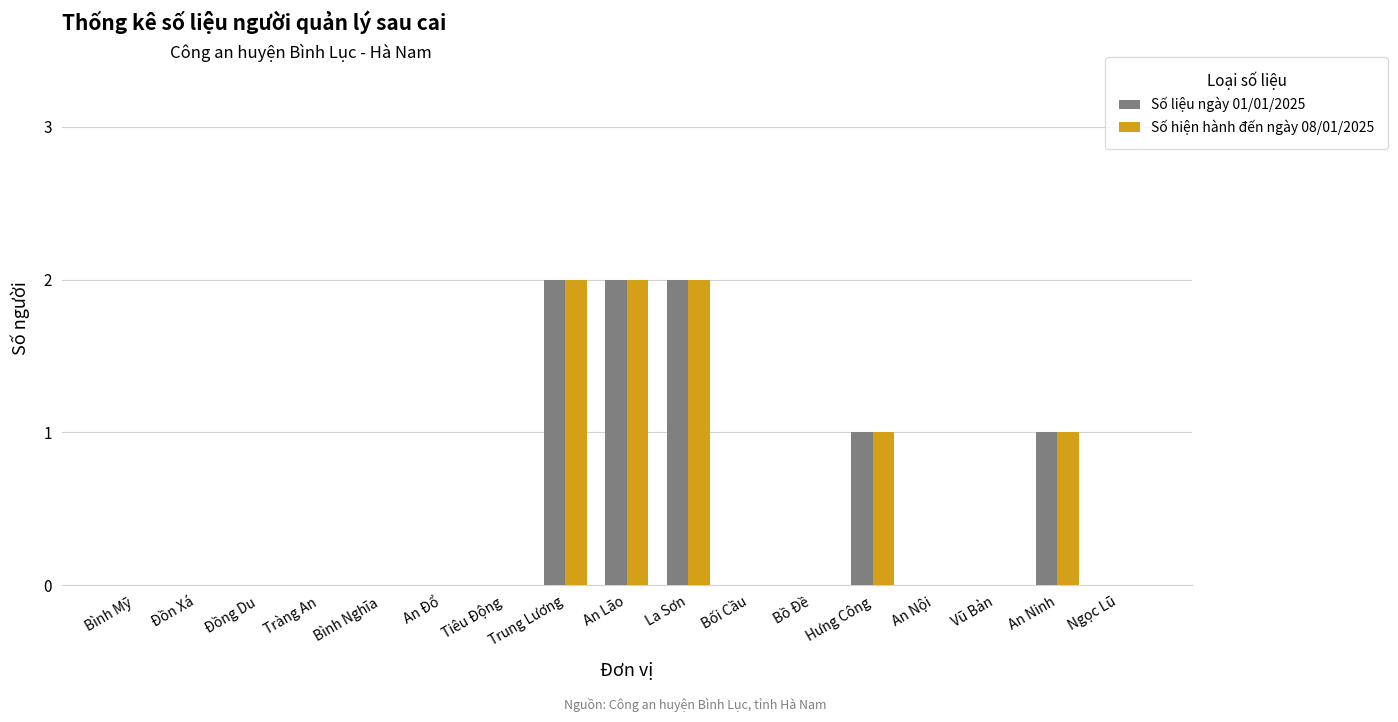

The Số liệu ngày 01/01/2025 series shows 2 at An Lão. True or false?

True